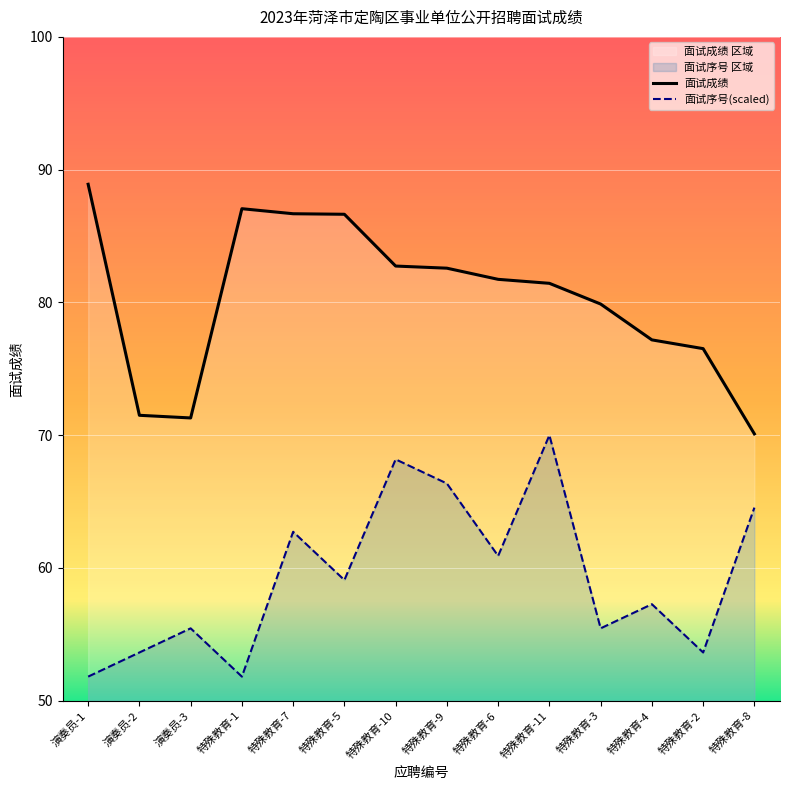

How many interior local peaks does the 面试成绩 series have?

1